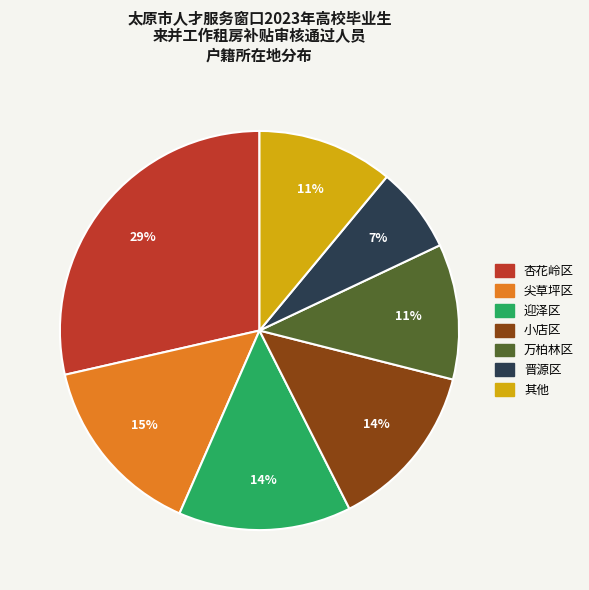

Is there a majority slice in this chart?

No